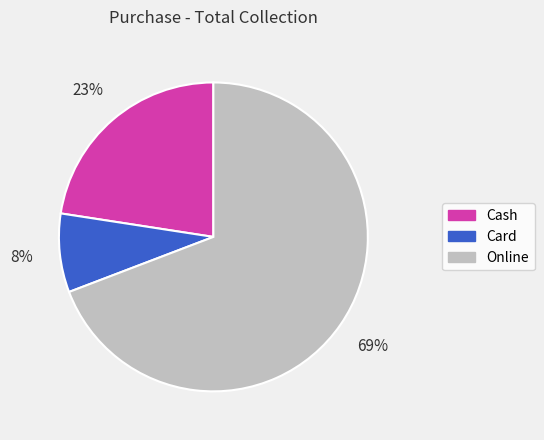

What percentage is the Card slice, to the nearest percent?

8%